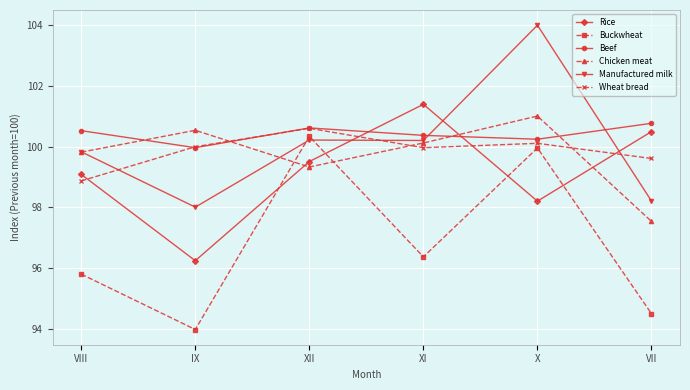

How many lines are shown in the chart?

6